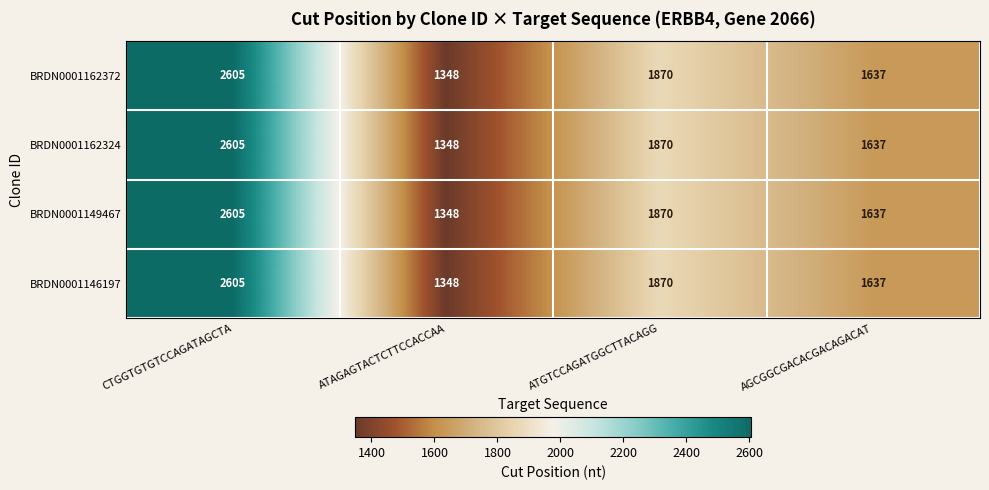

Where does the BRDN0001162324 series first go above 1870?

CTGGTGTGTCCAGATAGCTA